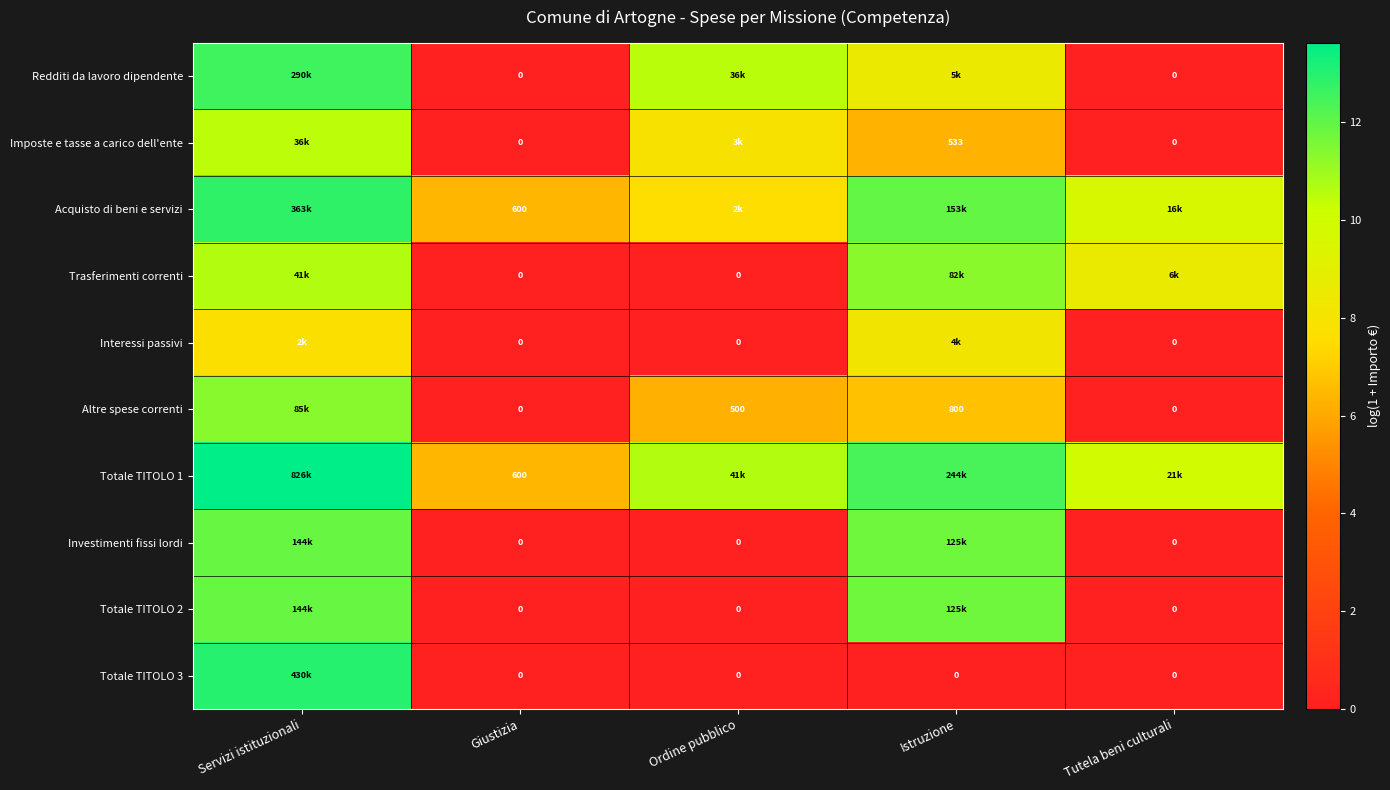

True or false: Totale TITOLO 2 has a value of 4.0 at Tutela beni culturali.

False